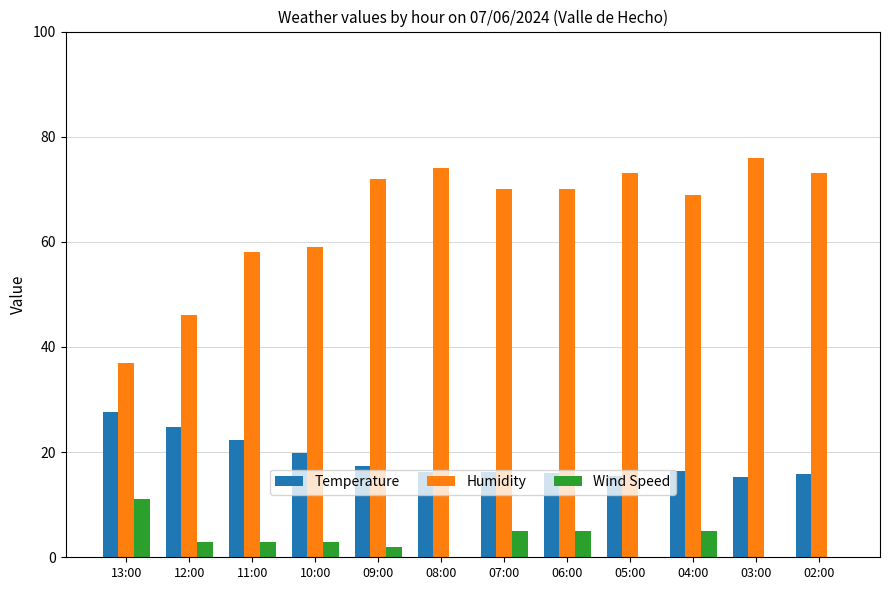

What is the sum of the Humidity values at 03:00 and 07:00?

146.0